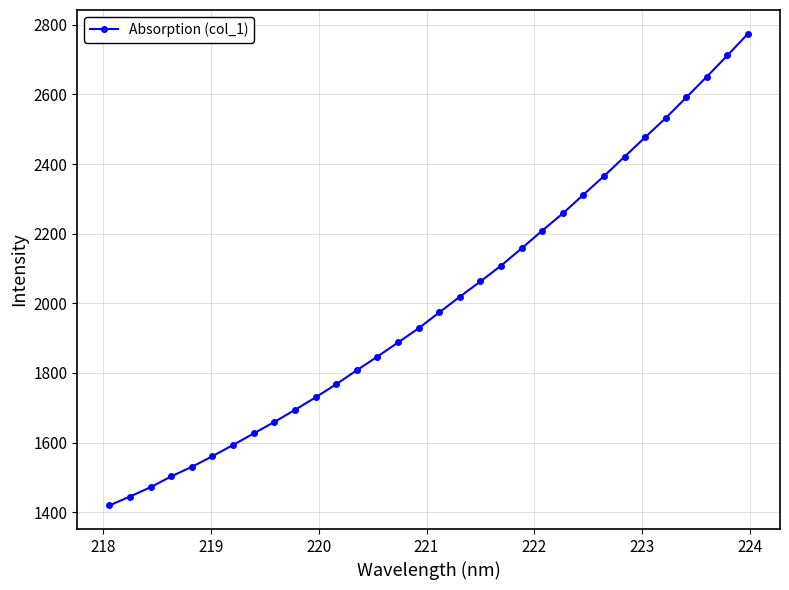

Is this an area chart (filled region under the line)?

No